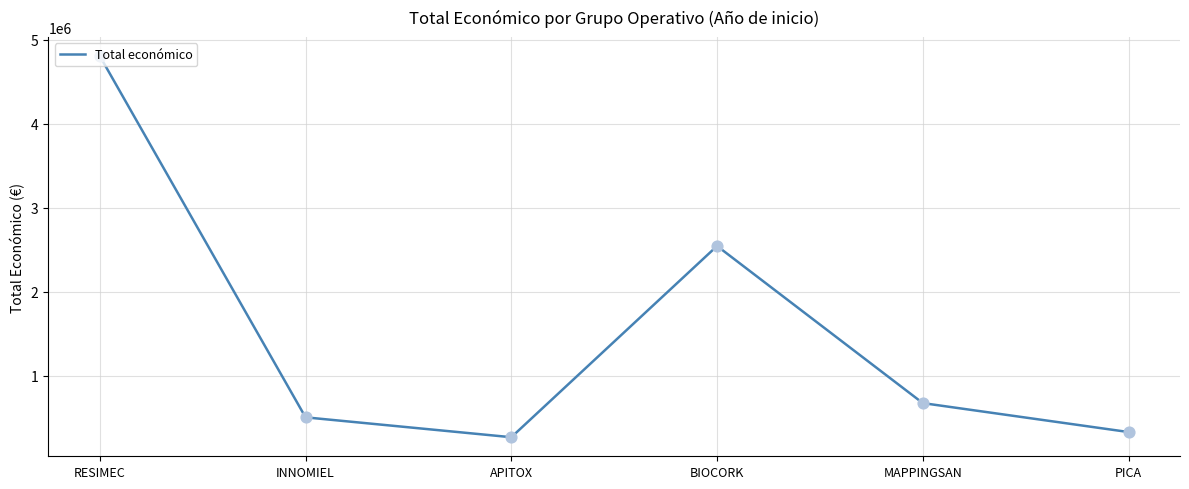

Between BIOCORK and RESIMEC, which is larger?

RESIMEC